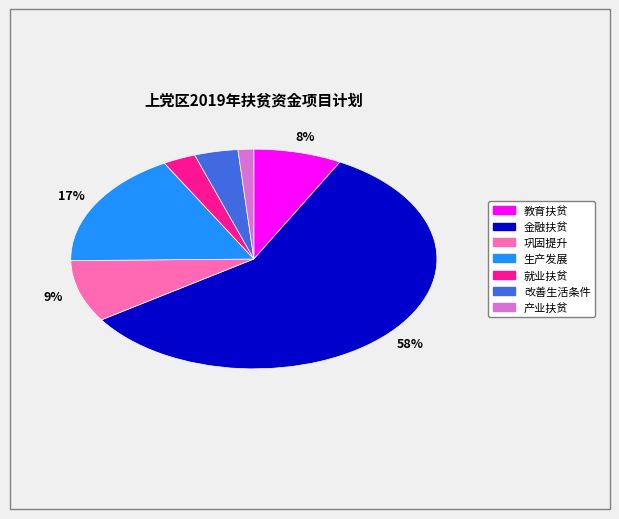

How many slices are in this pie chart?

7